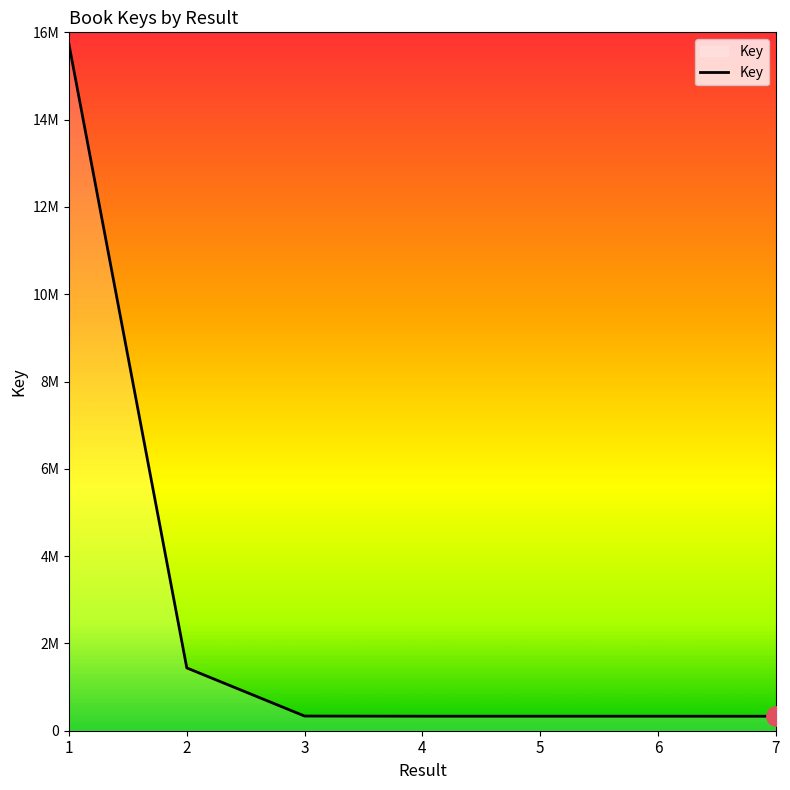

Is this an area chart (filled region under the line)?

Yes